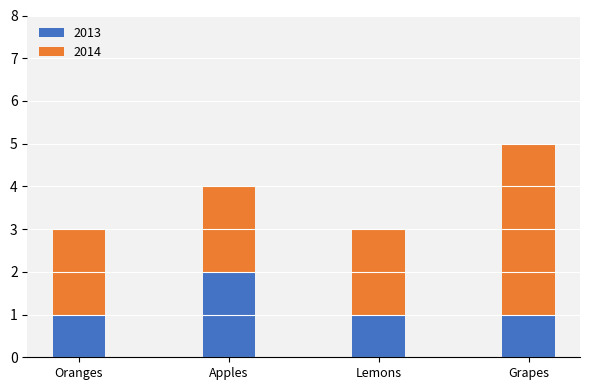

Reading left to right, list the values for the 2013 series.

1	2	1	1